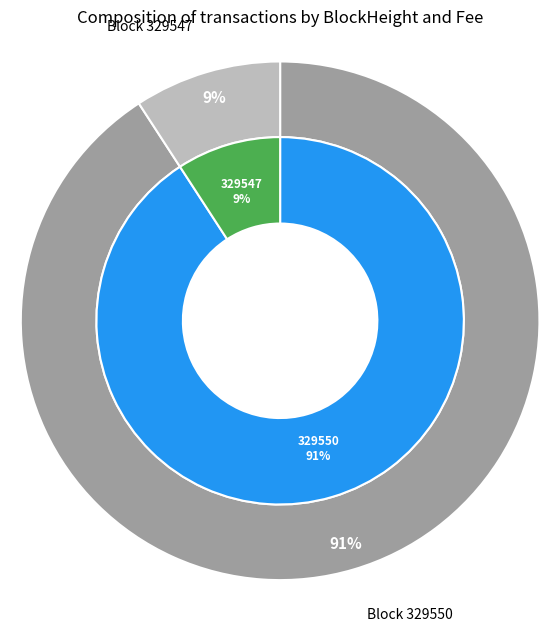

Count the number of slices in the pie.

2